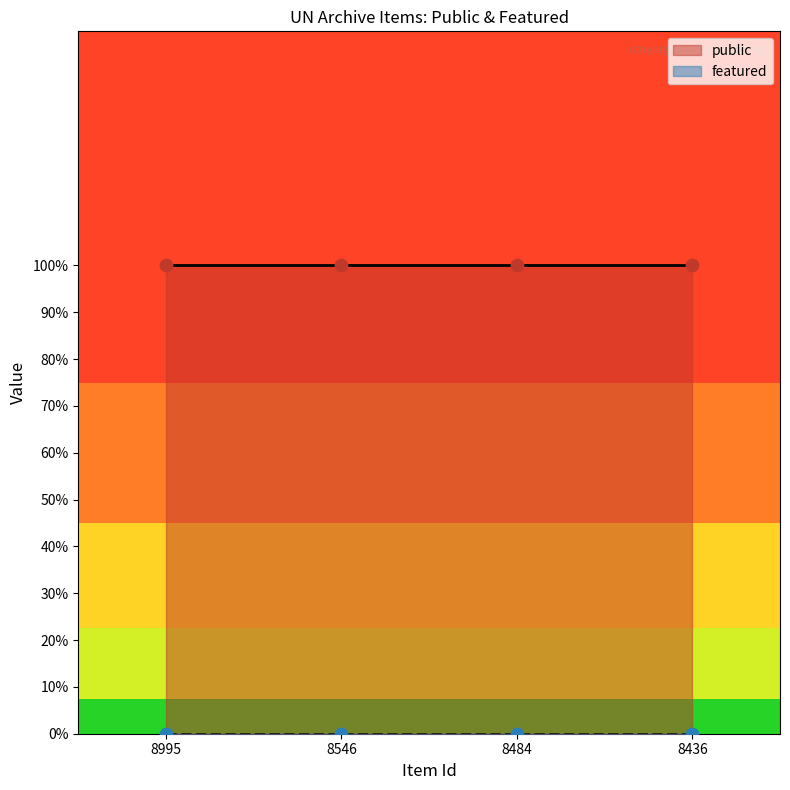

Which series contains the highest Y value?

public